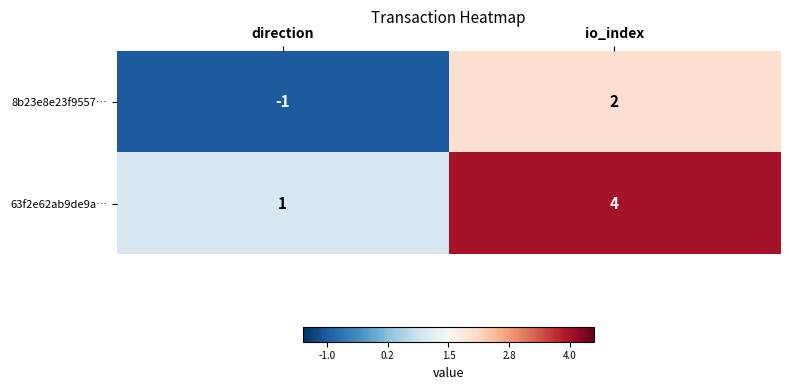

What is the total value across all series at io_index?

6